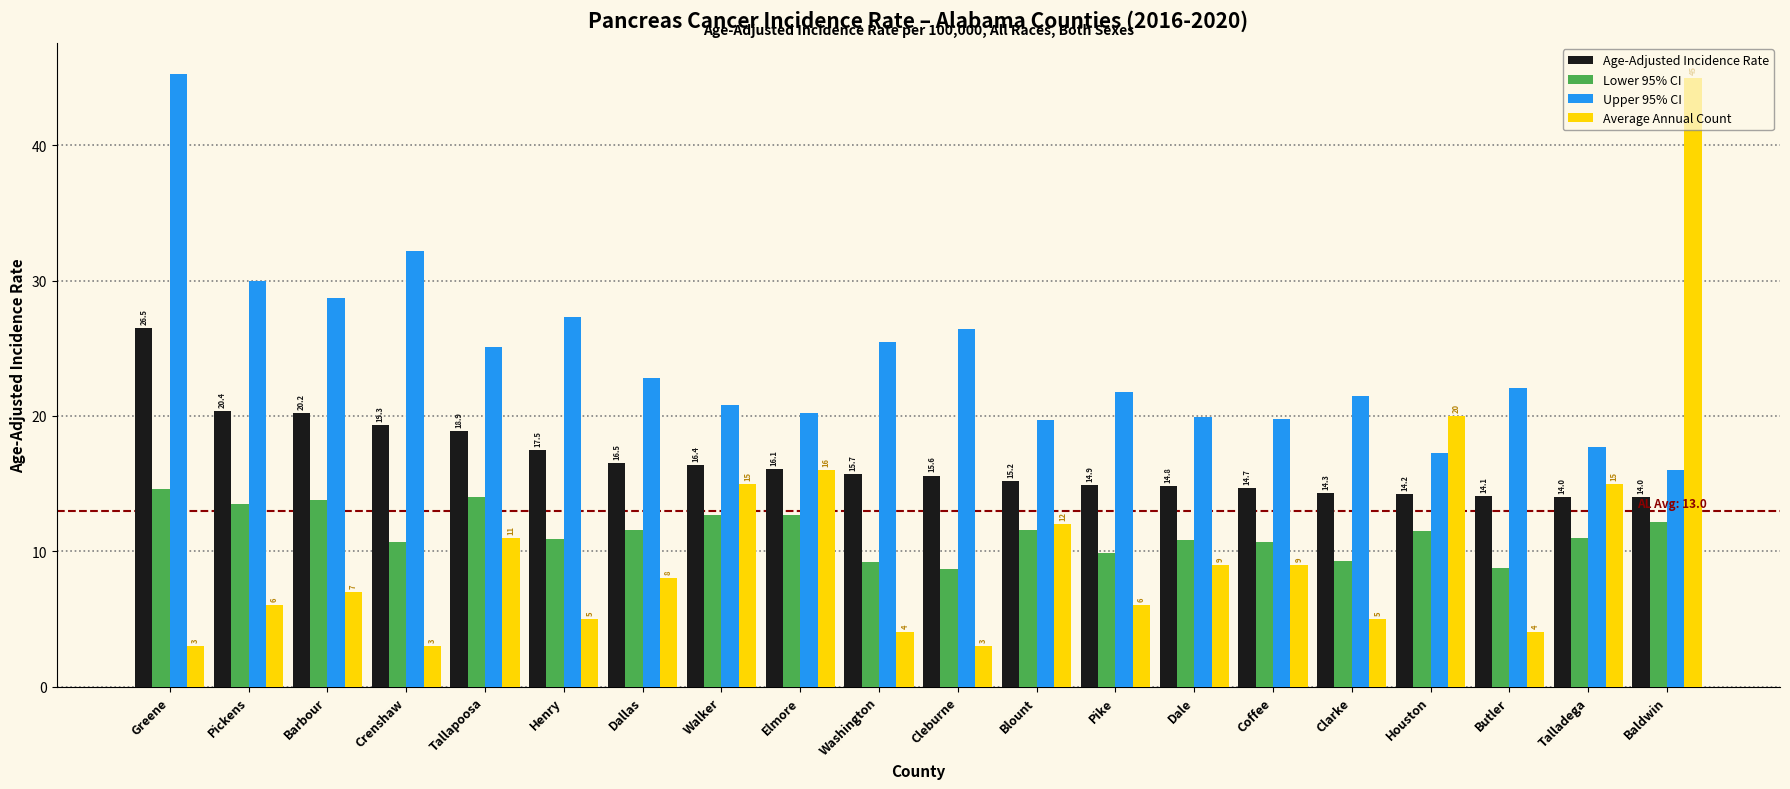

What are all the series names shown in the legend?

Age-Adjusted Incidence Rate, Lower 95% CI, Upper 95% CI, Average Annual Count